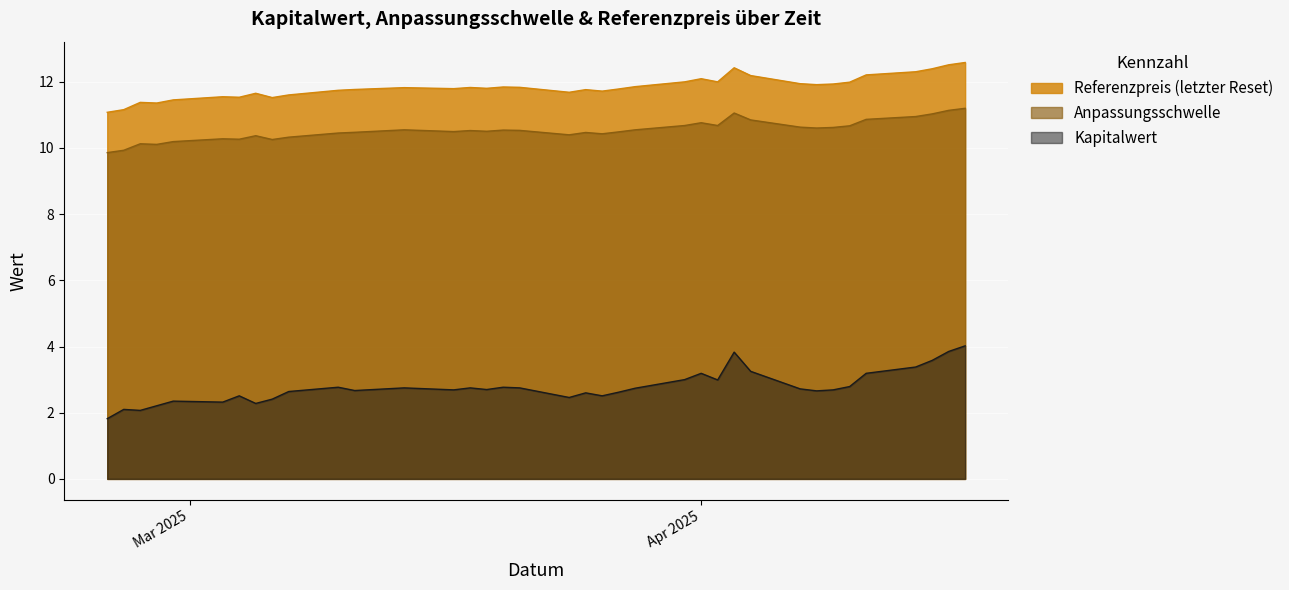

Reading left to right, transcribe all the data shown in this chart.

Referenzpreis (letzter Reset): 2025-04-17=12.6	2025-04-16=12.5	2025-04-15=12.4	2025-04-14=12.3	2025-04-11=12.2	2025-04-10=12.0	2025-04-09=11.9	2025-04-08=11.9	2025-04-07=11.9	2025-04-04=12.2	2025-04-03=12.4	2025-04-02=12.0	2025-04-01=12.1	2025-03-31=12.0	2025-03-28=11.8	2025-03-27=11.8	2025-03-26=11.7	2025-03-25=11.8	2025-03-24=11.7	2025-03-21=11.8	2025-03-20=11.8	2025-03-19=11.8	2025-03-18=11.8	2025-03-17=11.8	2025-03-14=11.8	2025-03-11=11.8	2025-03-10=11.7	2025-03-07=11.6	2025-03-06=11.5	2025-03-05=11.7	2025-03-04=11.5	2025-03-03=11.5	2025-02-28=11.4	2025-02-27=11.4	2025-02-26=11.4	2025-02-25=11.2	2025-02-24=11.1
Anpassungsschwelle: 2025-04-17=11.2	2025-04-16=11.1	2025-04-15=11.0	2025-04-14=10.9	2025-04-11=10.9	2025-04-10=10.7	2025-04-09=10.6	2025-04-08=10.6	2025-04-07=10.6	2025-04-04=10.8	2025-04-03=11.1	2025-04-02=10.7	2025-04-01=10.8	2025-03-31=10.7	2025-03-28=10.5	2025-03-27=10.5	2025-03-26=10.4	2025-03-25=10.5	2025-03-24=10.4	2025-03-21=10.5	2025-03-20=10.5	2025-03-19=10.5	2025-03-18=10.5	2025-03-17=10.5	2025-03-14=10.5	2025-03-11=10.5	2025-03-10=10.4	2025-03-07=10.3	2025-03-06=10.3	2025-03-05=10.4	2025-03-04=10.3	2025-03-03=10.3	2025-02-28=10.2	2025-02-27=10.1	2025-02-26=10.1	2025-02-25=9.9	2025-02-24=9.9
Kapitalwert: 2025-04-17=4.0	2025-04-16=3.9	2025-04-15=3.6	2025-04-14=3.4	2025-04-11=3.2	2025-04-10=2.8	2025-04-09=2.7	2025-04-08=2.7	2025-04-07=2.7	2025-04-04=3.2	2025-04-03=3.8	2025-04-02=3.0	2025-04-01=3.2	2025-03-31=3.0	2025-03-28=2.7	2025-03-27=2.6	2025-03-26=2.5	2025-03-25=2.6	2025-03-24=2.5	2025-03-21=2.8	2025-03-20=2.8	2025-03-19=2.7	2025-03-18=2.8	2025-03-17=2.7	2025-03-14=2.8	2025-03-11=2.7	2025-03-10=2.8	2025-03-07=2.6	2025-03-06=2.4	2025-03-05=2.3	2025-03-04=2.5	2025-03-03=2.3	2025-02-28=2.4	2025-02-27=2.2	2025-02-26=2.1	2025-02-25=2.1	2025-02-24=1.8